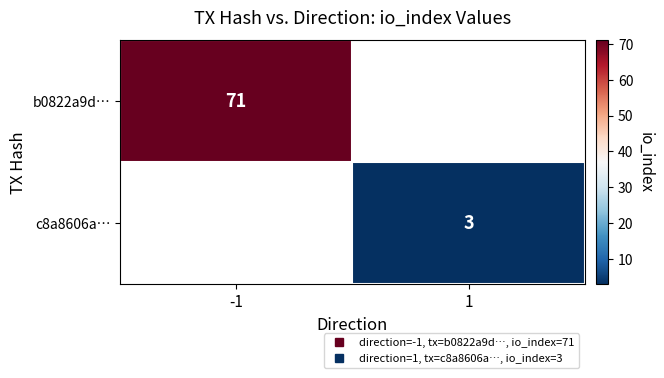

The value of b0822a9d… at -1 is 112.8. True or false?

False